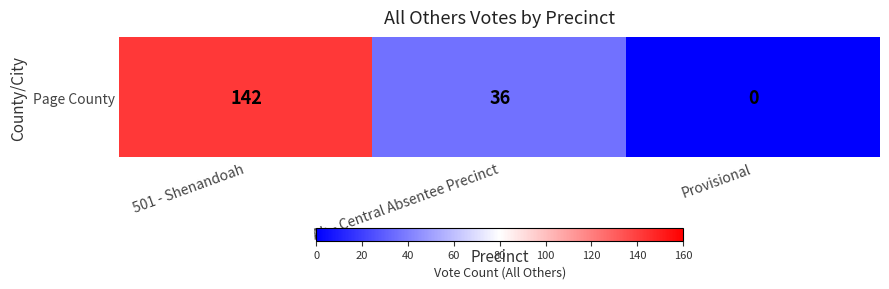

What is the maximum value shown in the chart?

142